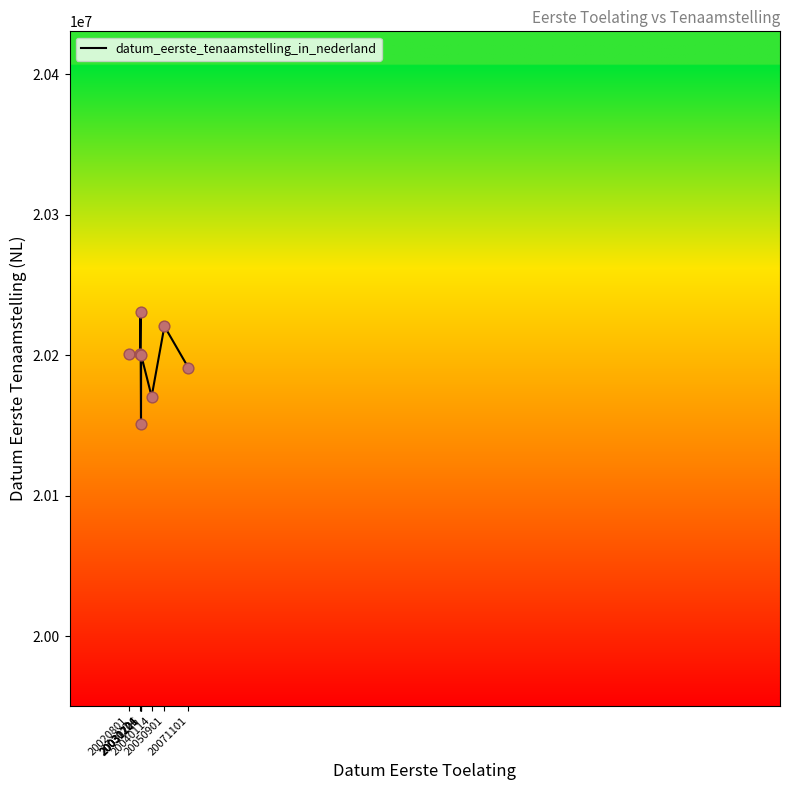

What is the change in value from 20031201 to 20040114?

-29674